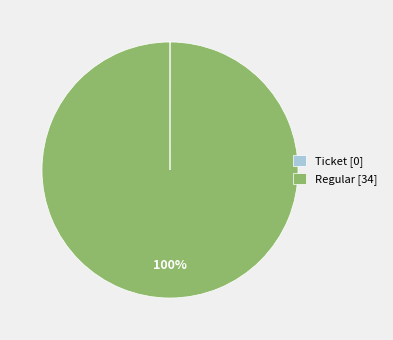

What is the largest slice in the pie chart?

Regular [34]